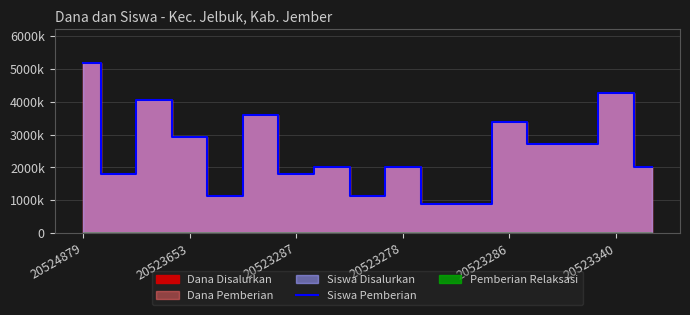

How many interior local valleys (lower than both neighbors) does the data have?

4